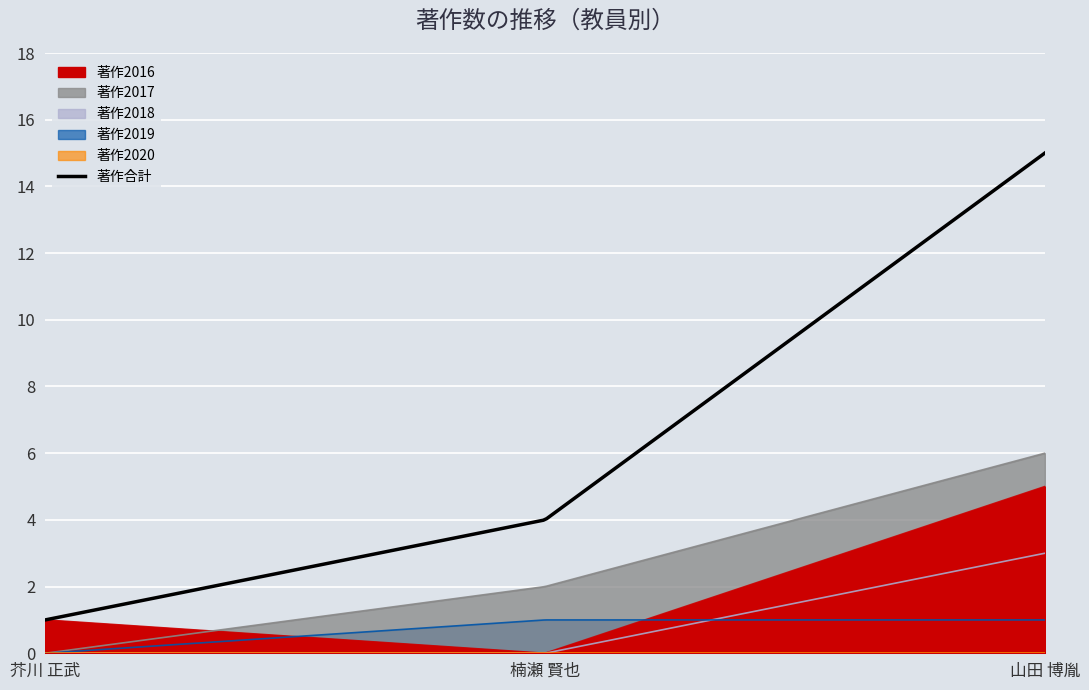

Reading right to left, what are all the values shown in this chart?

著作2016: 5	0	1
著作2017: 6	2	0
著作2018: 3	0	0
著作2019: 1	1	0
著作2020: 0	0	0
著作合計: 15	4	1